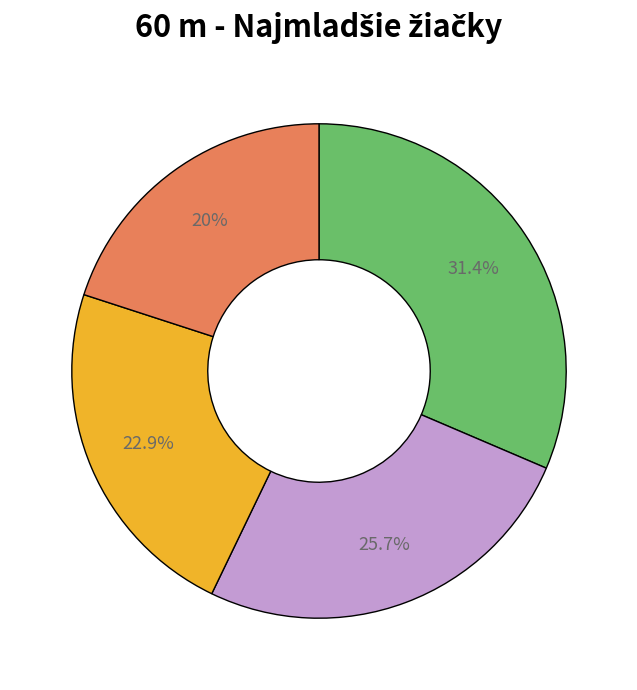

Is there a majority slice in this chart?

No